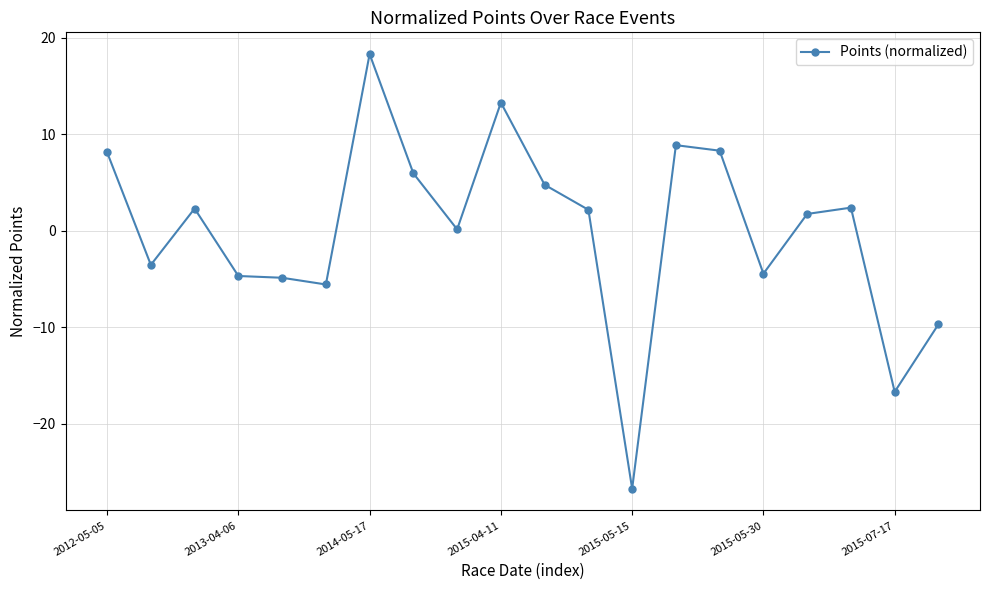

What is the maximum value shown in the chart?

18.3